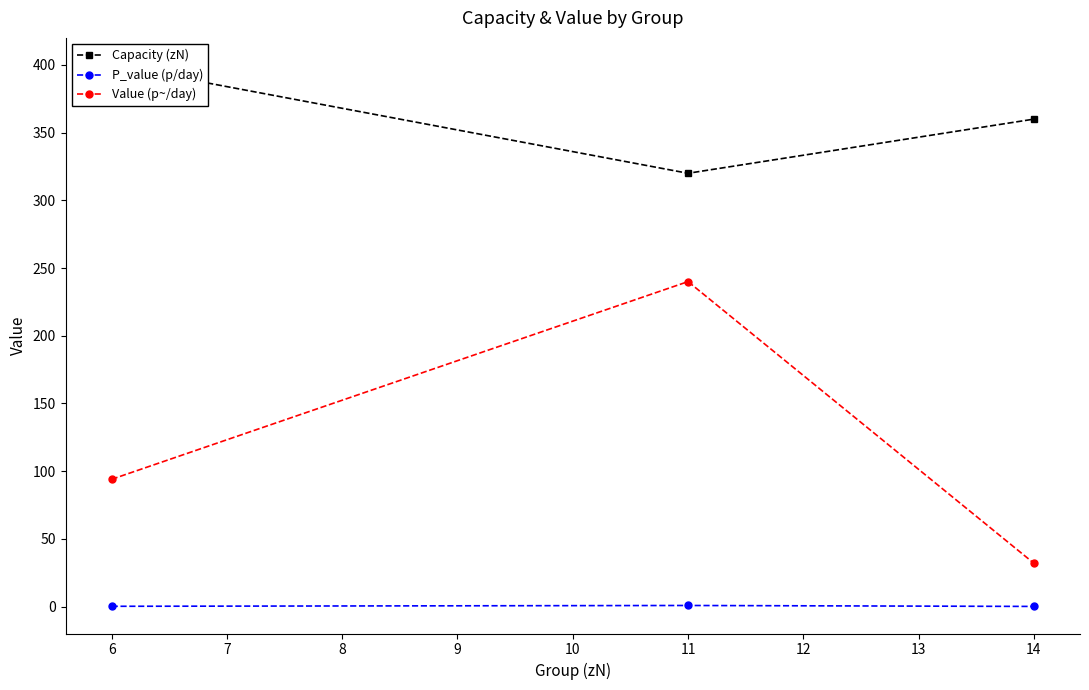

At how many categories does at least one series exceed 157?

3